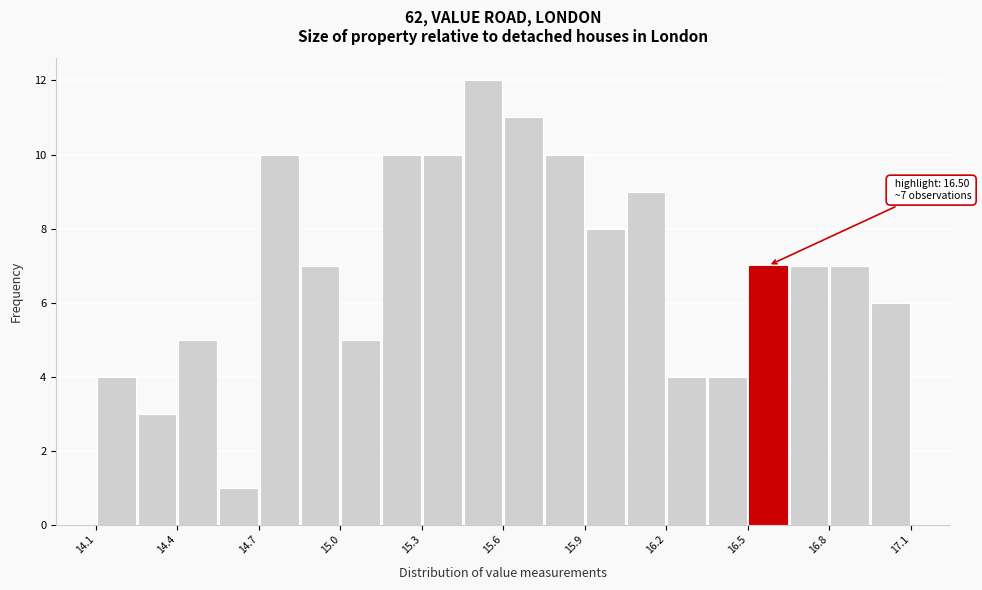

Read against the x-axis, roughly where is the centre of the tallest bar?

15.50